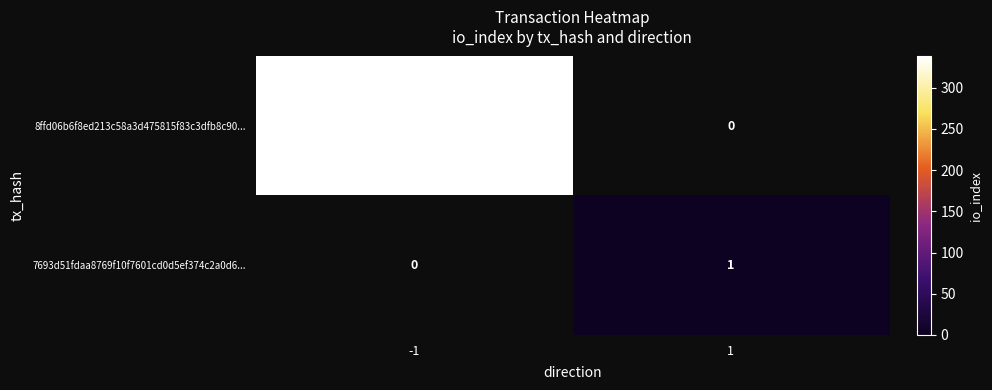

Which label corresponds to the smallest value in the chart?

1